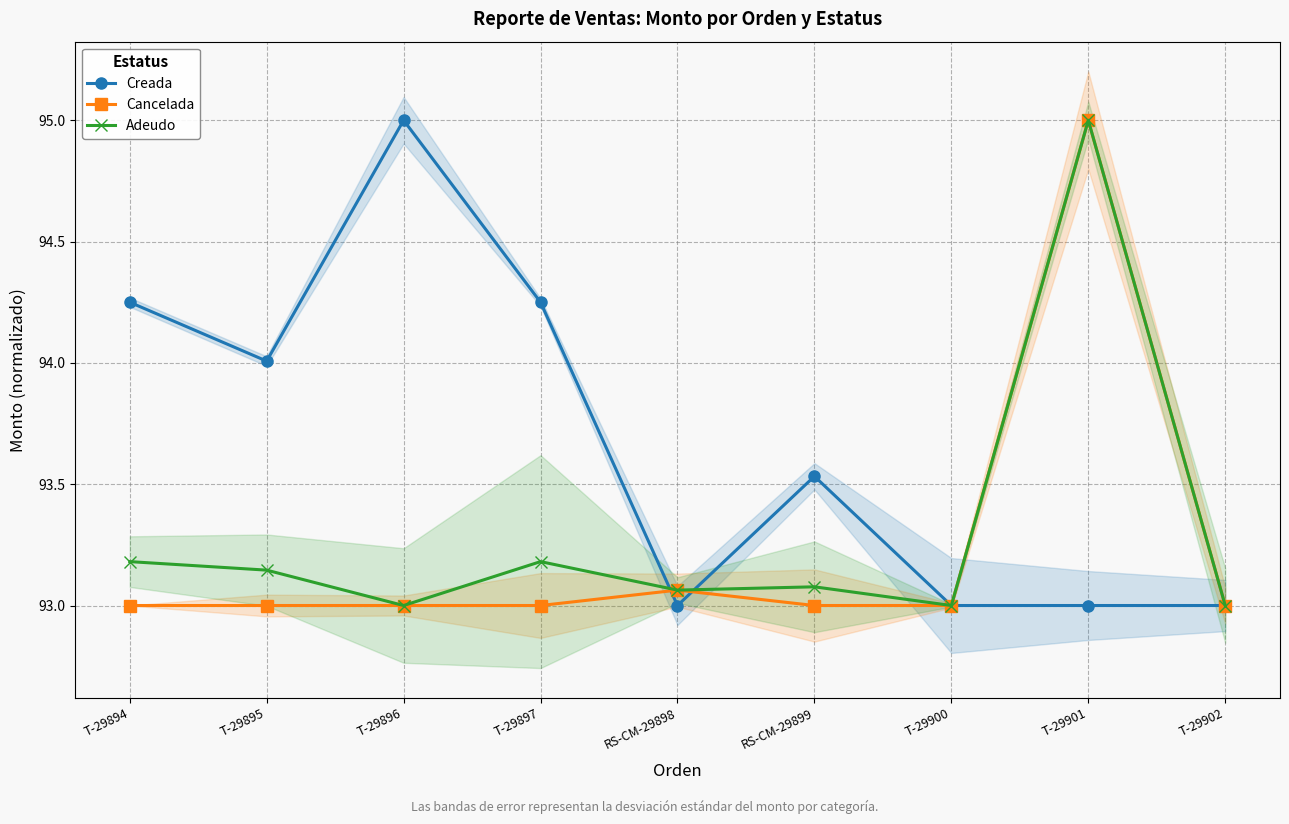

What is the value of the Creada point at the 8th from the left?

93.0